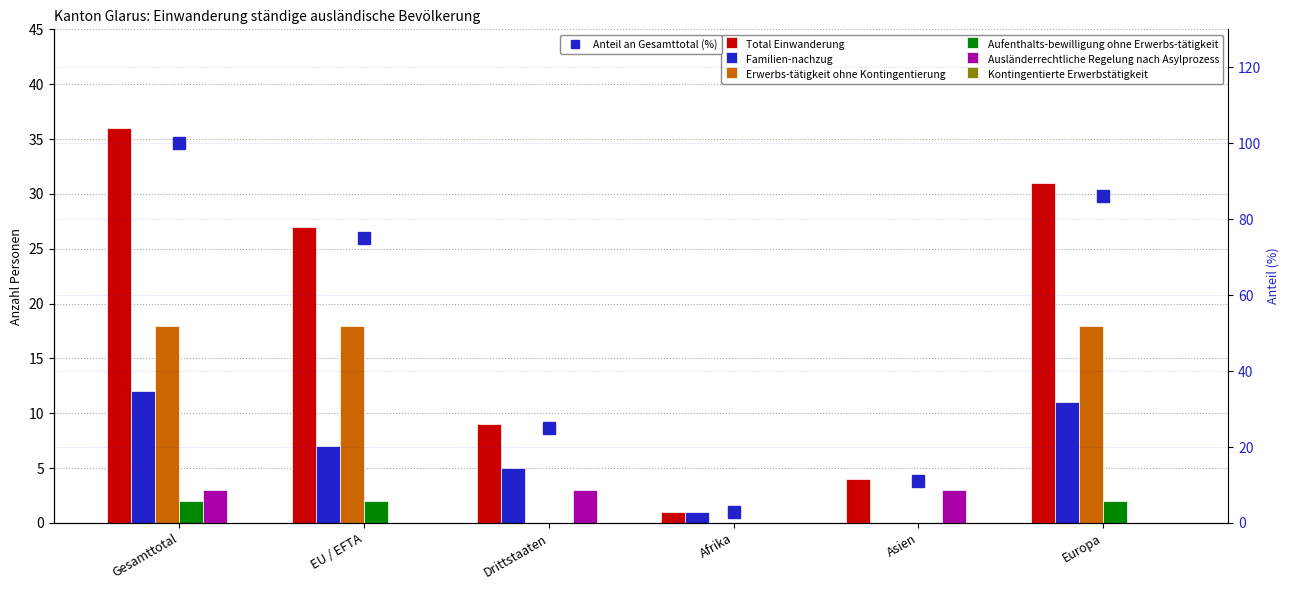

True or false: Erwerbs-tätigkeit ohne Kontingentierung has a value of 0 at Asien.

True